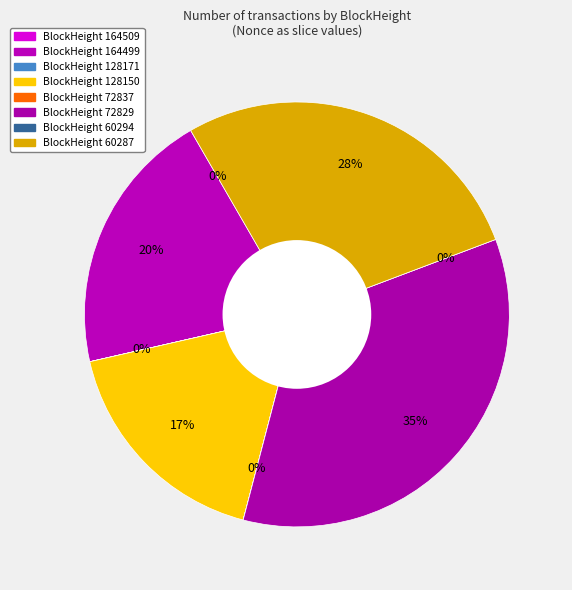

To the nearest percent, what is the combined percentage of 60287 and 164509?

28%